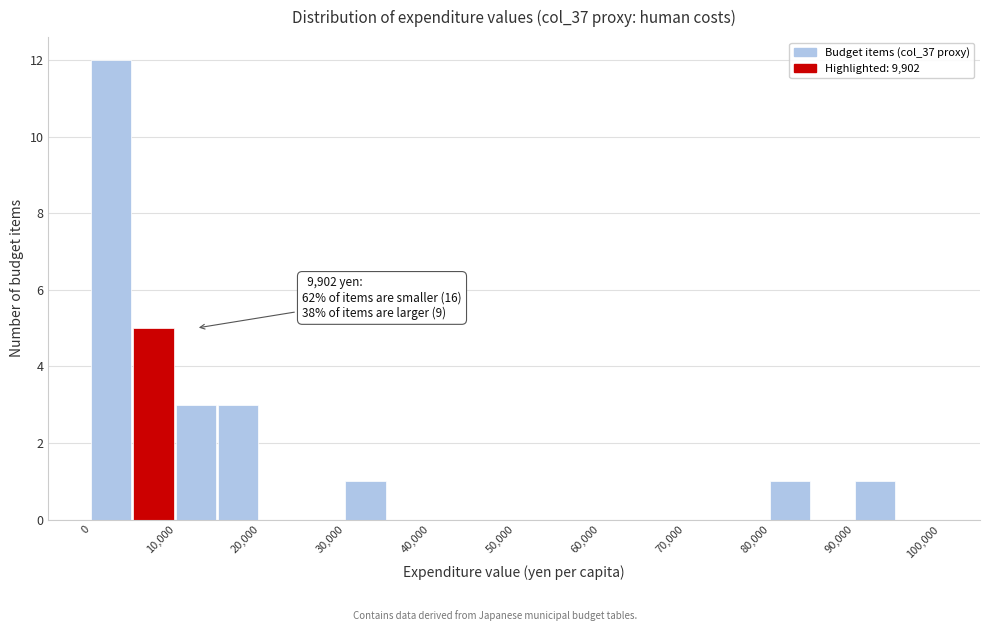

Which range on the x-axis has the tallest bar?

0 to 5000